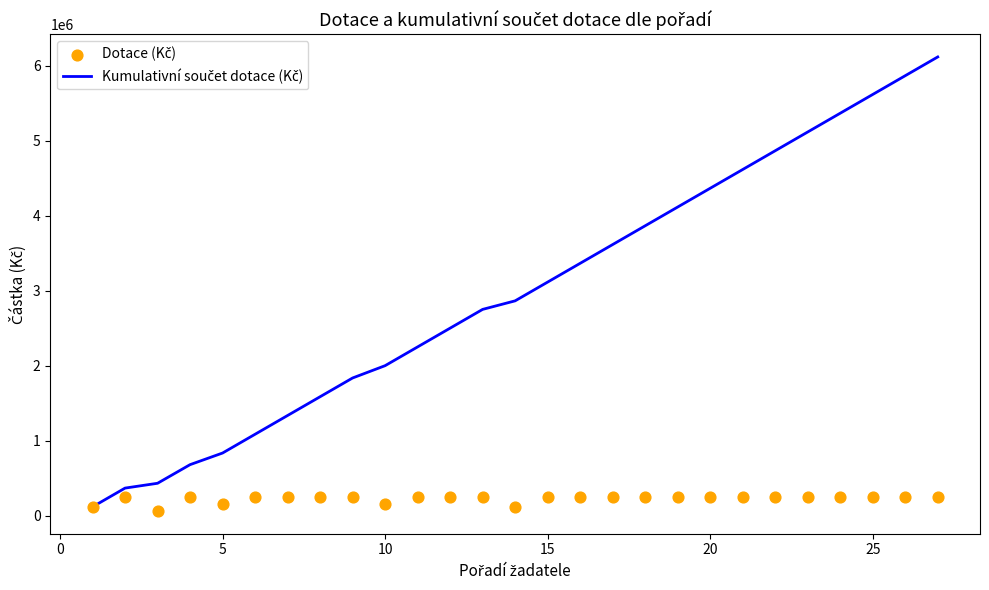

Which series has the largest Y range (max minus min)?

Kumulativní součet dotace (Kč)